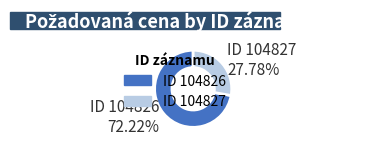

How many segments does this pie chart have?

2